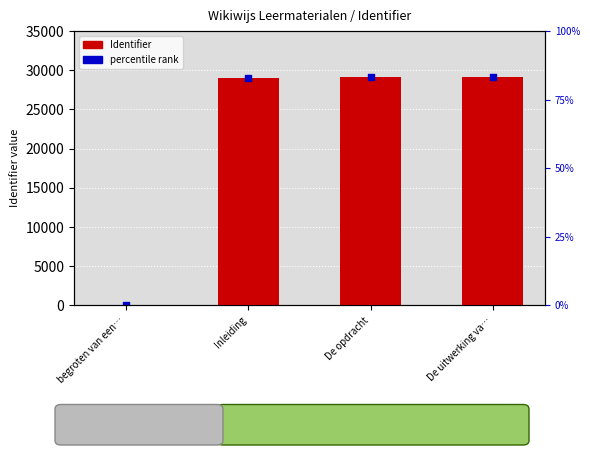

Which series reaches the minimum Y coordinate?

Identifier